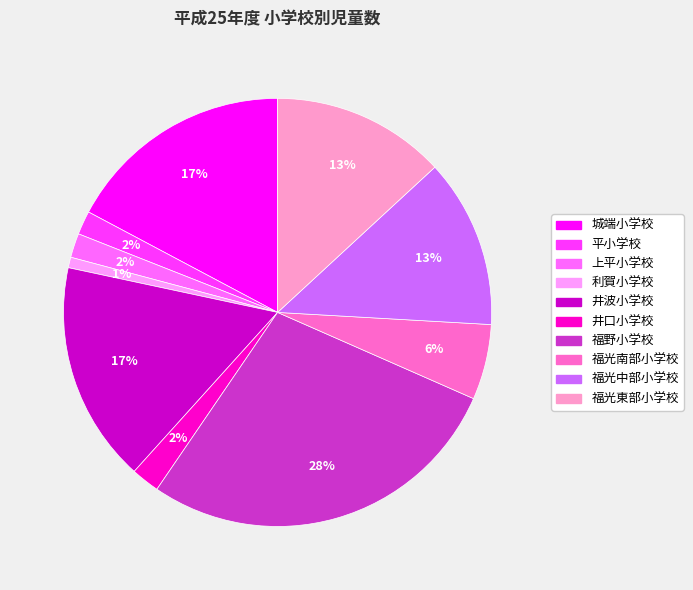

Does 平小学校 represent more than half of the total?

No